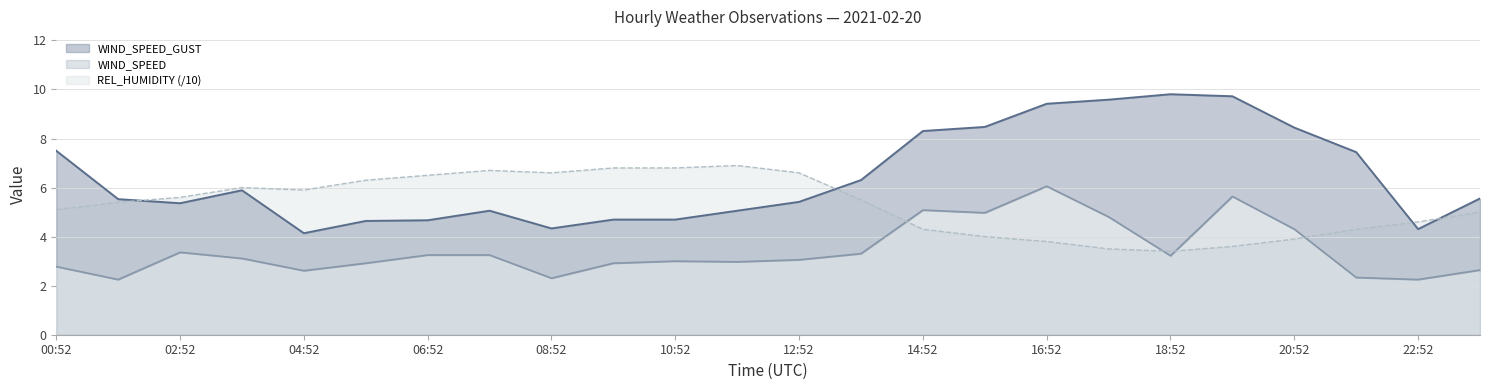

What is the spread (max minus min) of values at 05:52?

3.4